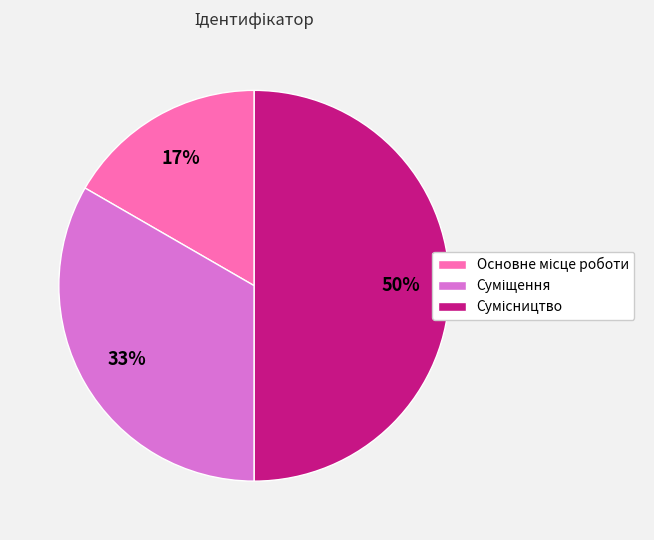

How many slices are in this pie chart?

3